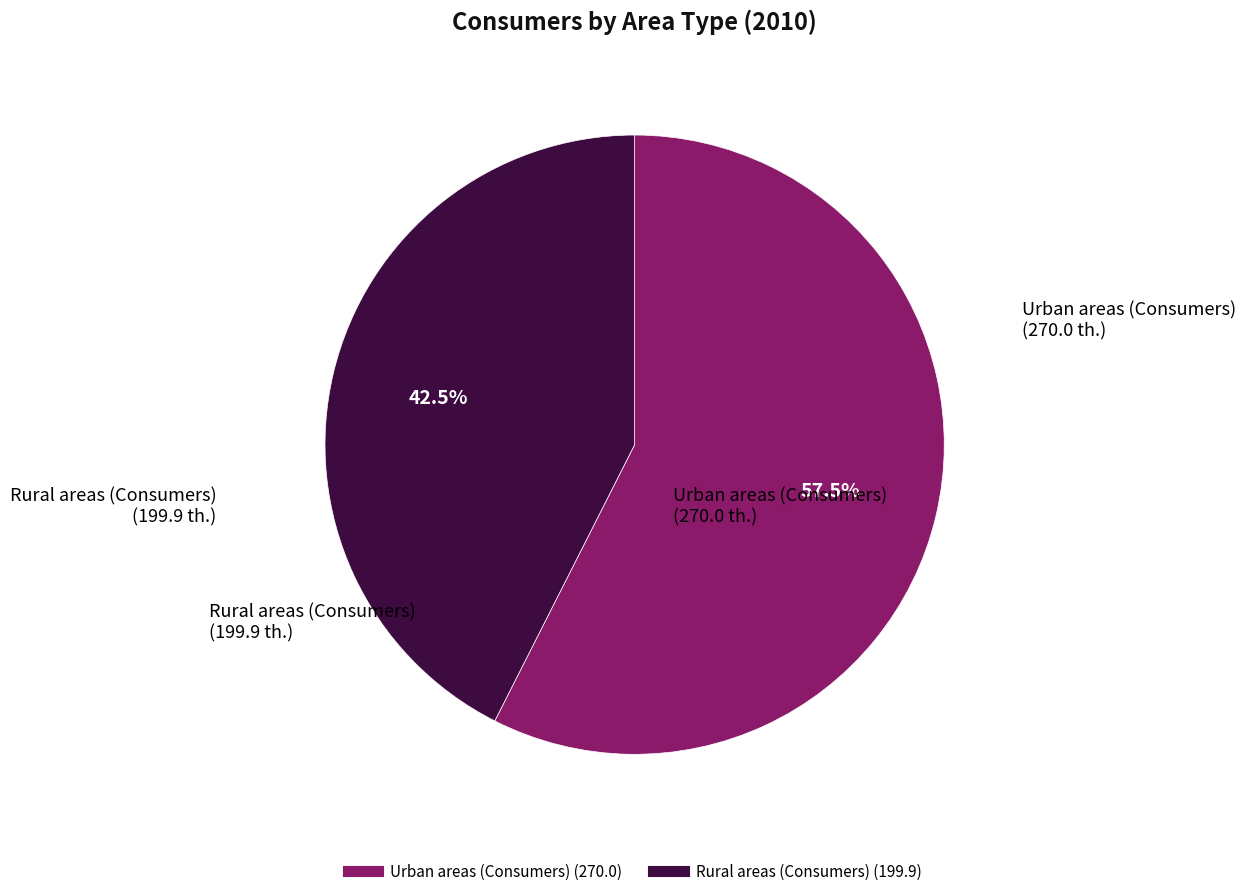

Rank the categories by value from lowest to highest.

Rural areas (Consumers), Urban areas (Consumers)